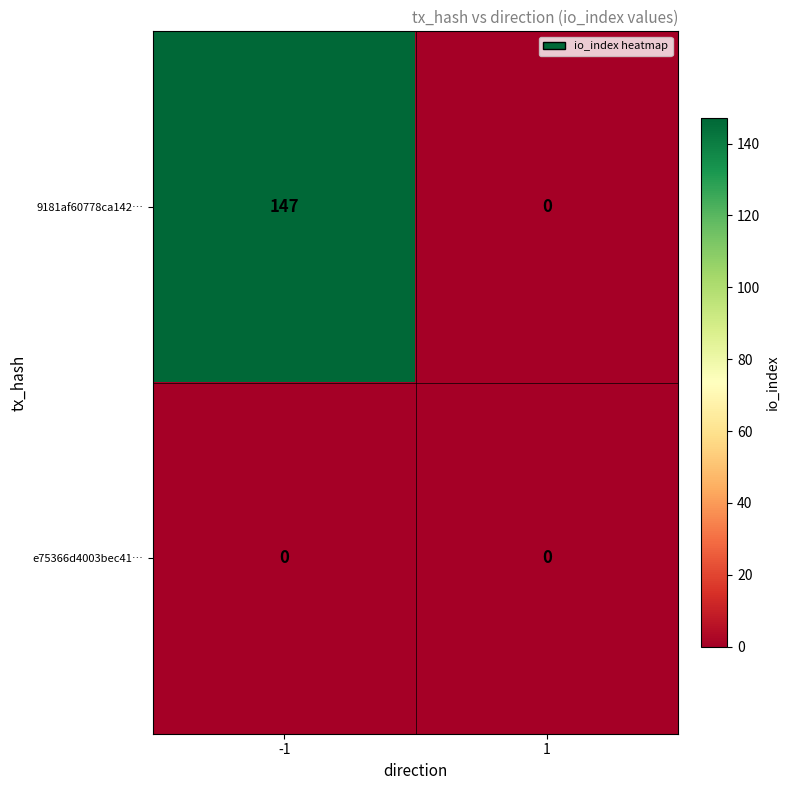

Which series has the largest range (max minus min)?

9181af60778ca142…